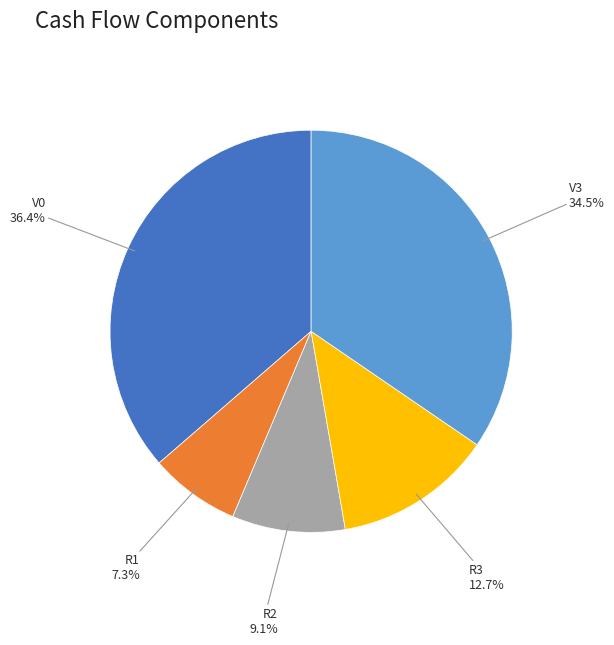

How many segments does this pie chart have?

5